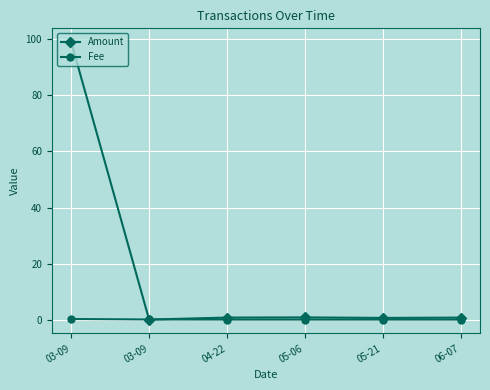

At how many categories does at least one series exceed 13?

1